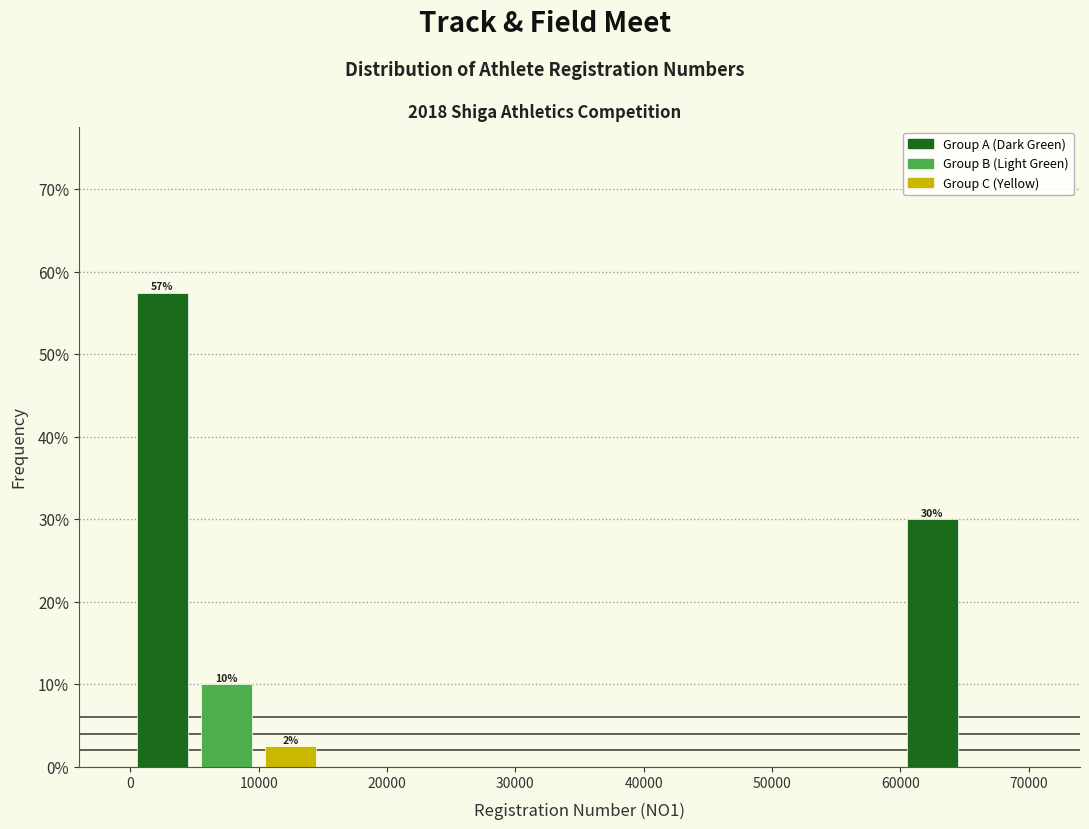

Over which range of the x-axis is the bar tallest?

0 to 5000